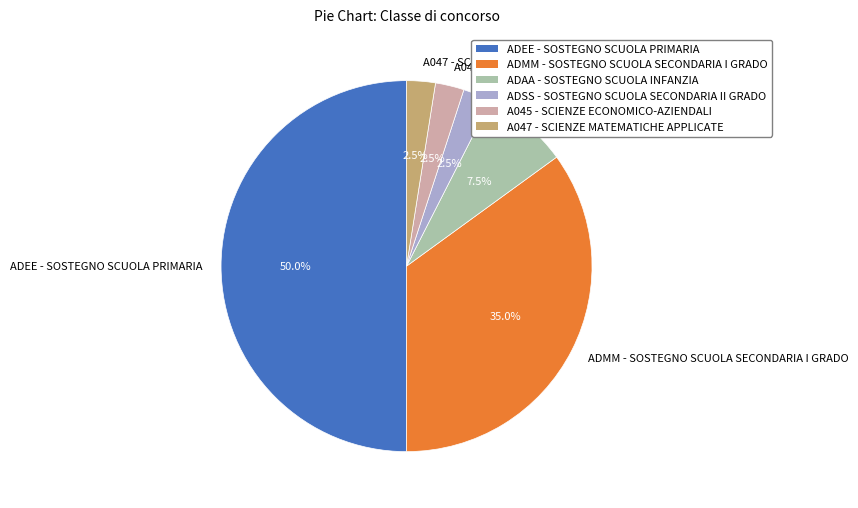

What percentage is NOT represented by ADEE - SOSTEGNO SCUOLA PRIMARIA?

50.0%